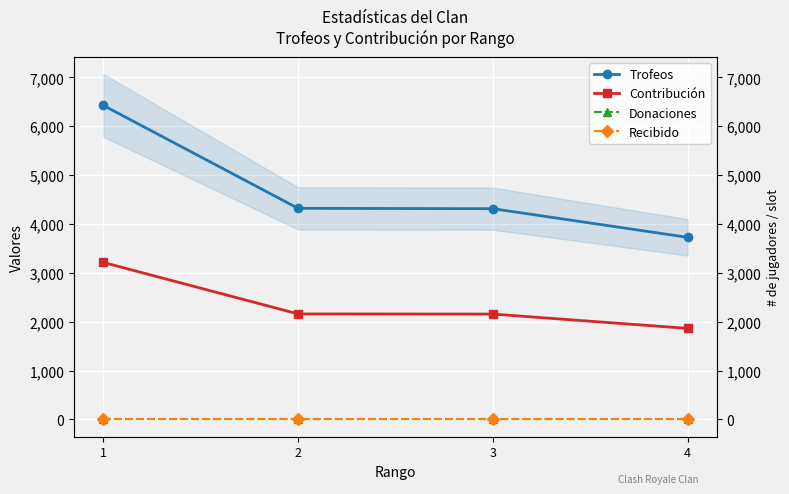

At how many categories does at least one series exceed 4842?

1